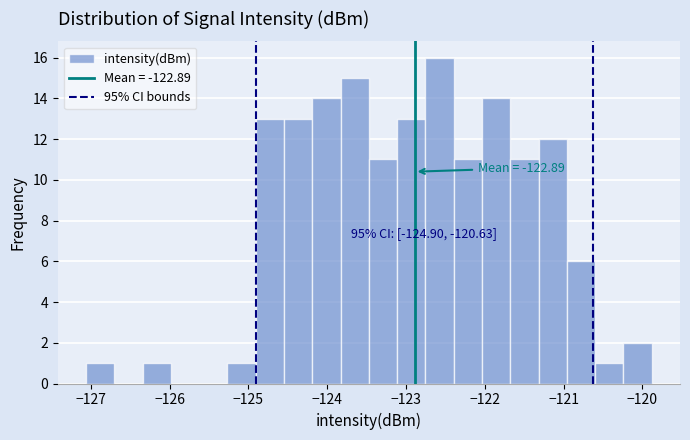

Around what value on the x-axis is the tallest bar? Give the approximate position of its centre, as read against the axis.

-122.6